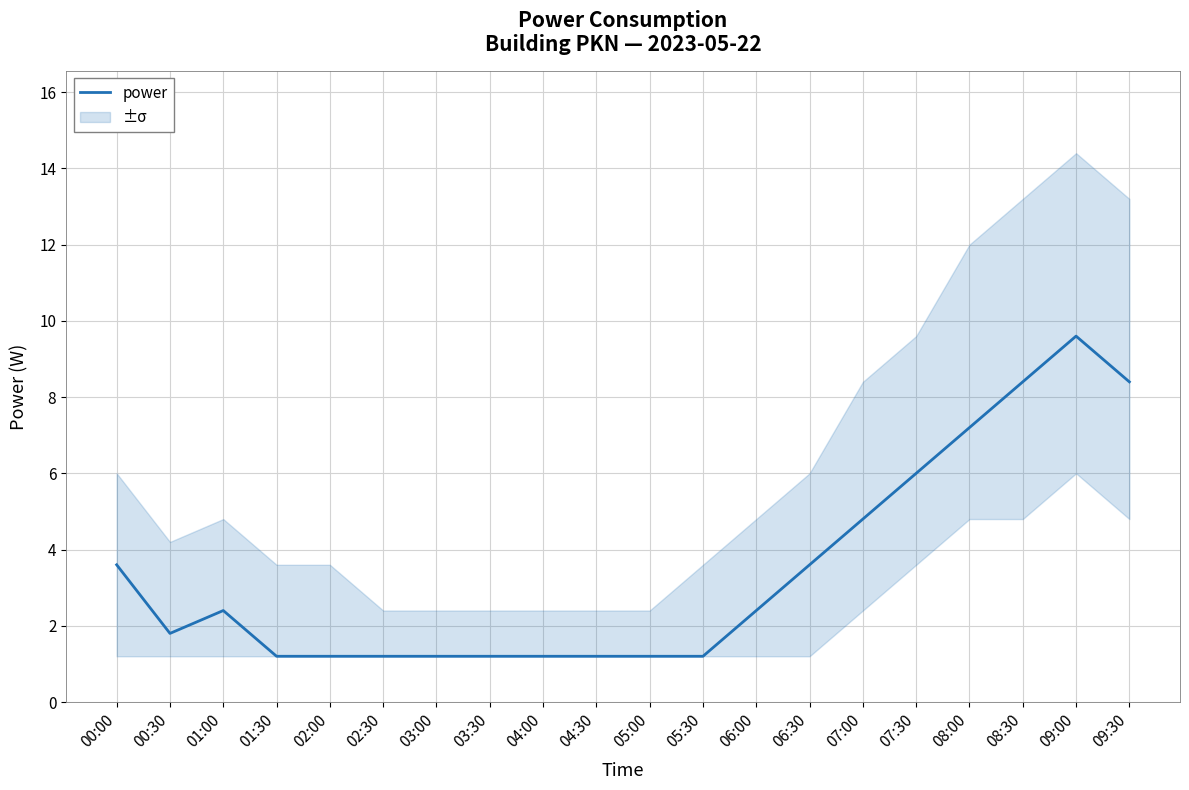

Reading left to right, list all the values displayed in this chart.

00:00=3.6	00:30=1.8	01:00=2.4	01:30=1.2	02:00=1.2	02:30=1.2	03:00=1.2	03:30=1.2	04:00=1.2	04:30=1.2	05:00=1.2	05:30=1.2	06:00=2.4	06:30=3.6	07:00=4.8	07:30=6.0	08:00=7.2	08:30=8.4	09:00=9.6	09:30=8.4